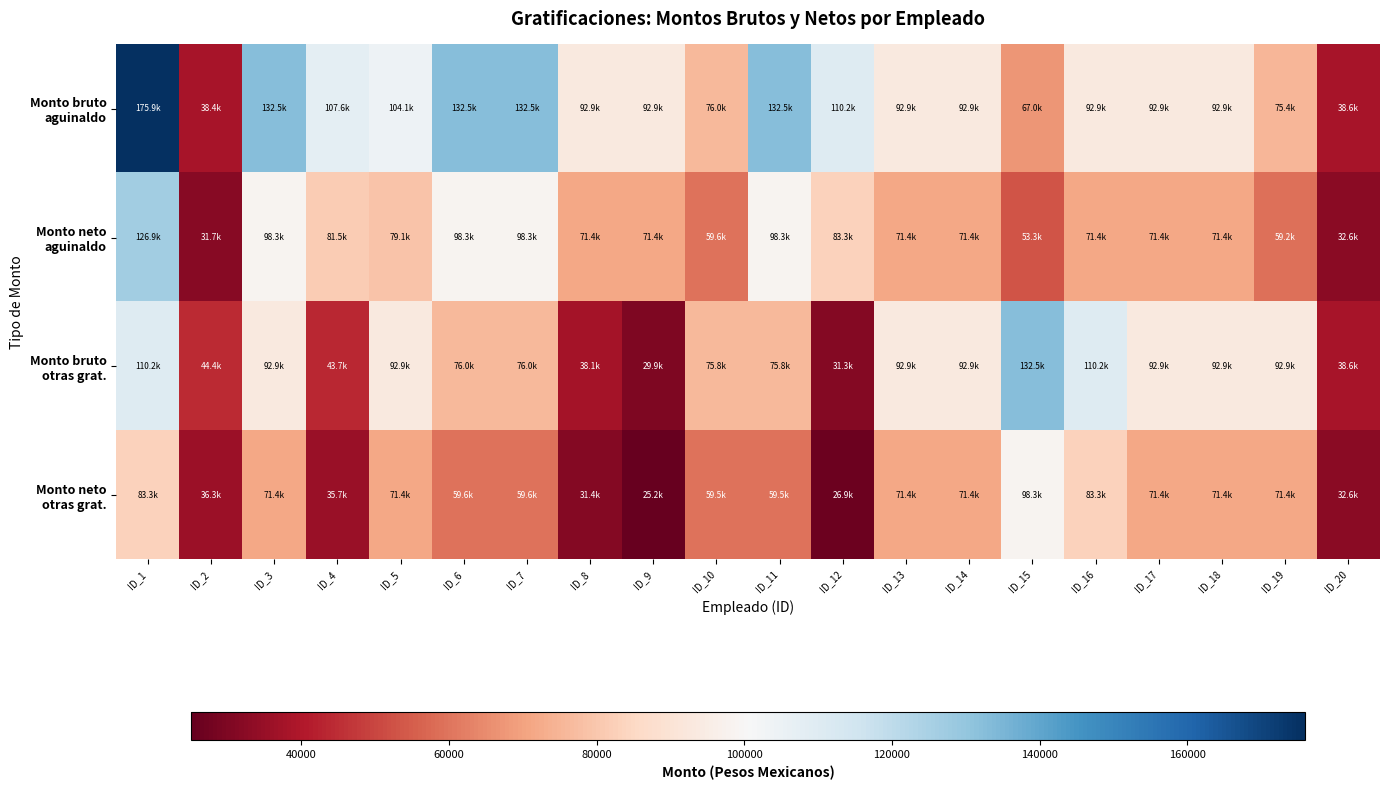

Which series has the largest range (max minus min)?

Monto bruto aguinaldo